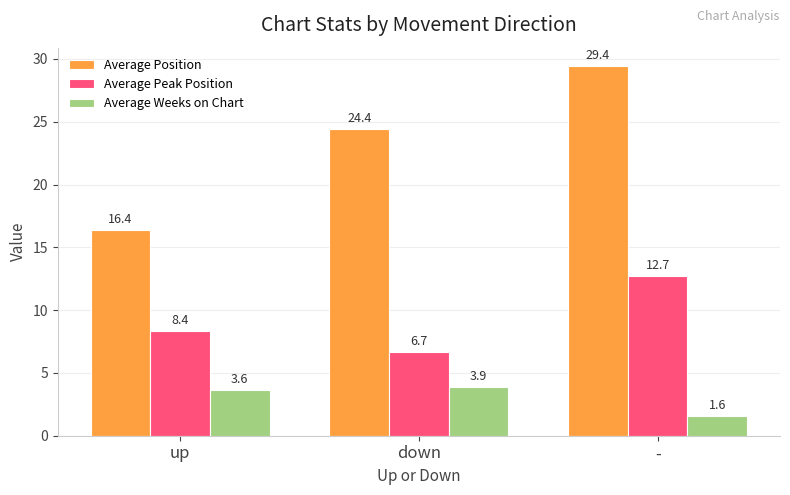

Which series changed the most between up and -?

Average Position